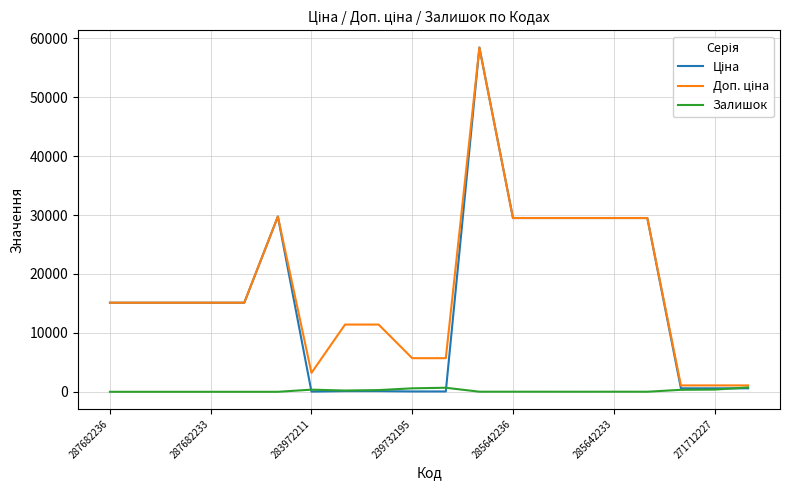

What is the greatest value displayed?

58426.5